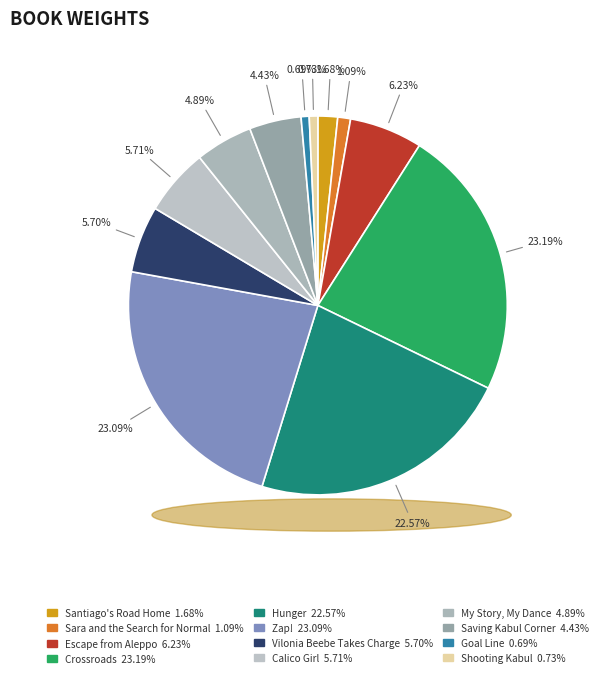

To the nearest percent, what is the average slice percentage?

8%